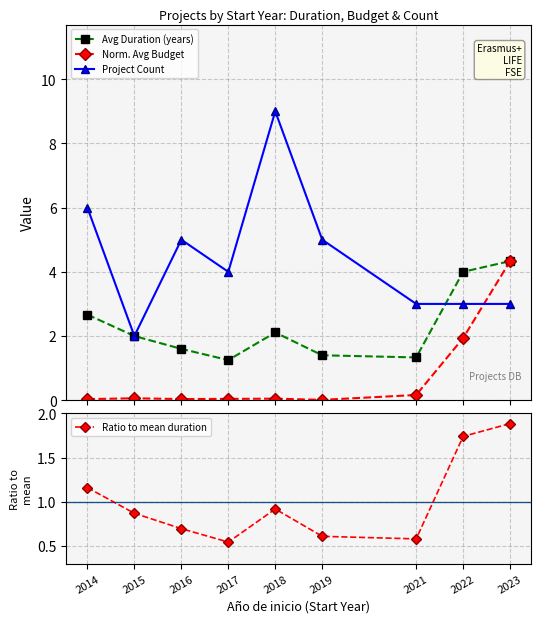

True or false: Project Count and Ratio to mean duration intersect in this chart.

False